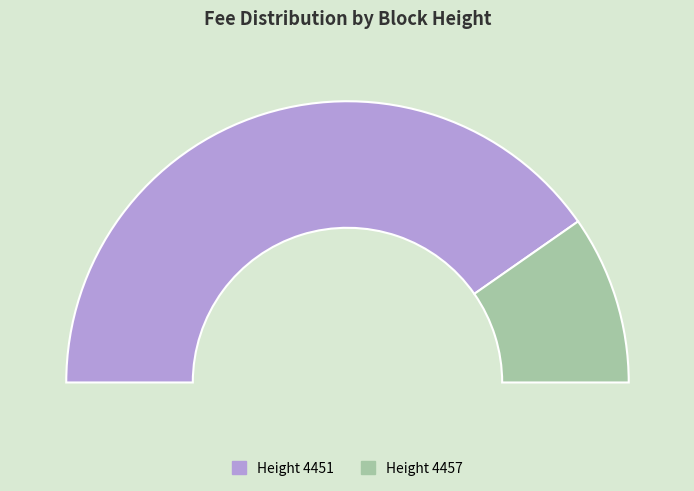

Rank the categories by value from lowest to highest.

4457, 4451